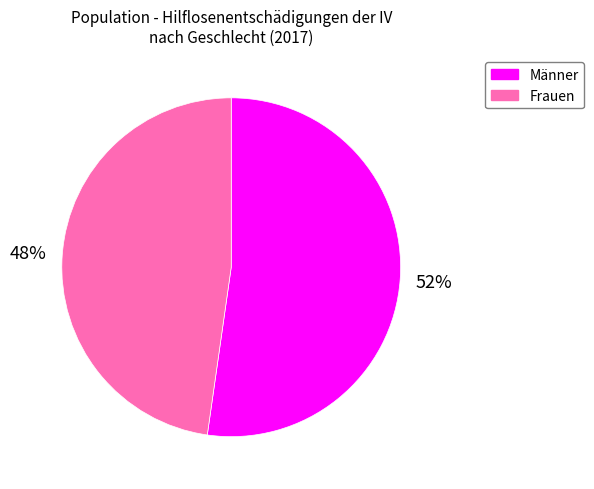

To the nearest percent, what is the combined percentage of Frauen and Männer?

100%